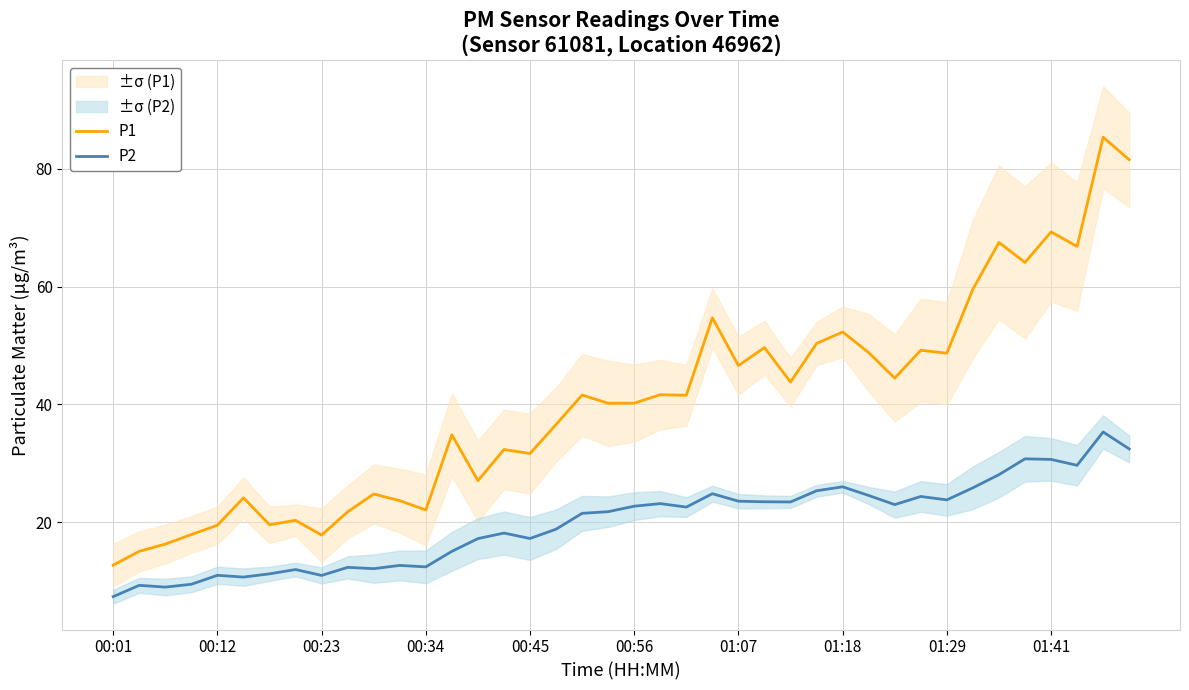

Is it true that P1 equals 28.9 at 01:07?

False